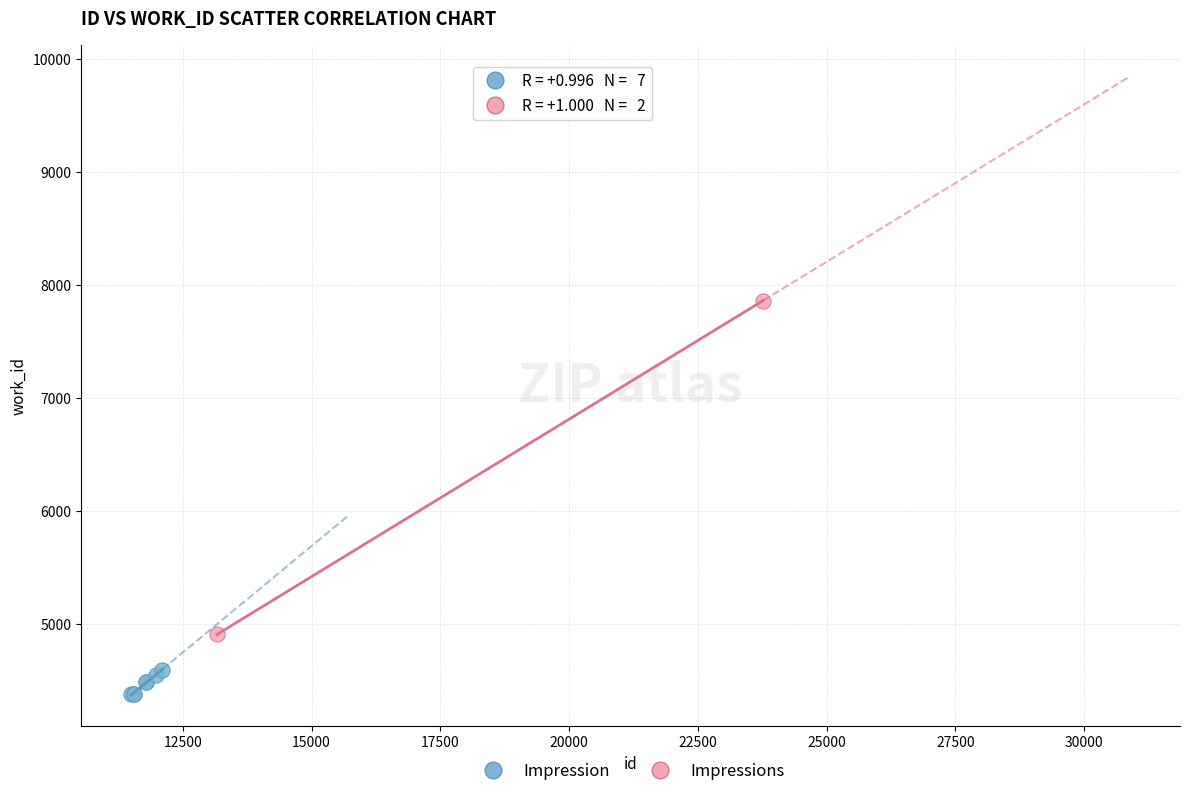

What are all the series names shown in the legend?

Impression, Impressions